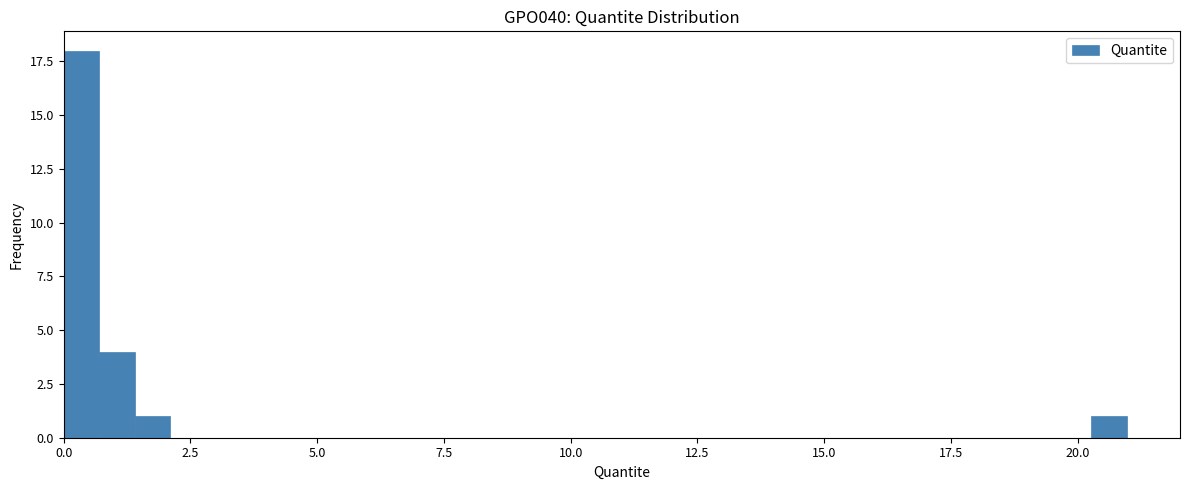

Around what value on the x-axis is the tallest bar? Give the approximate position of its centre, as read against the axis.

0.5